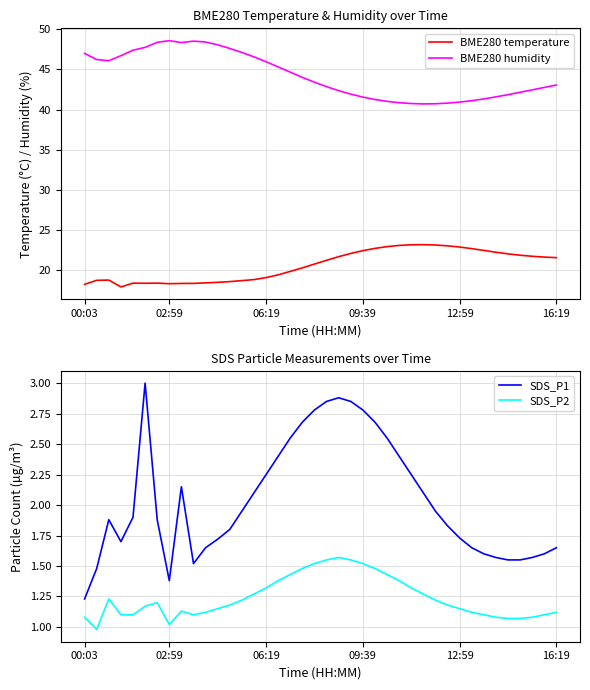

Is it true that BME280 temperature equals 8.0 at 06:19?

False